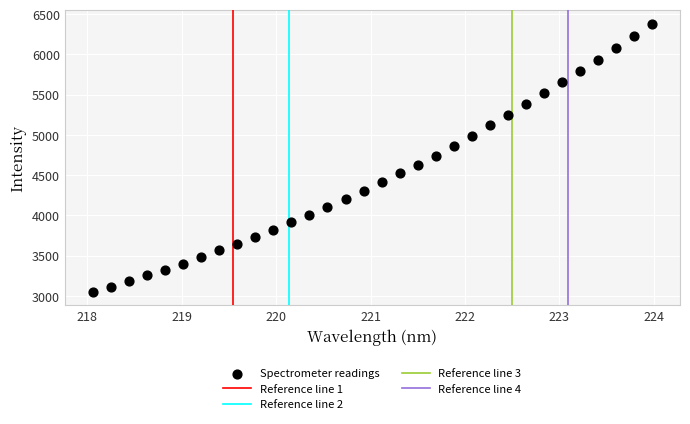

What is the range of Y values (max minus min)?

3334.0